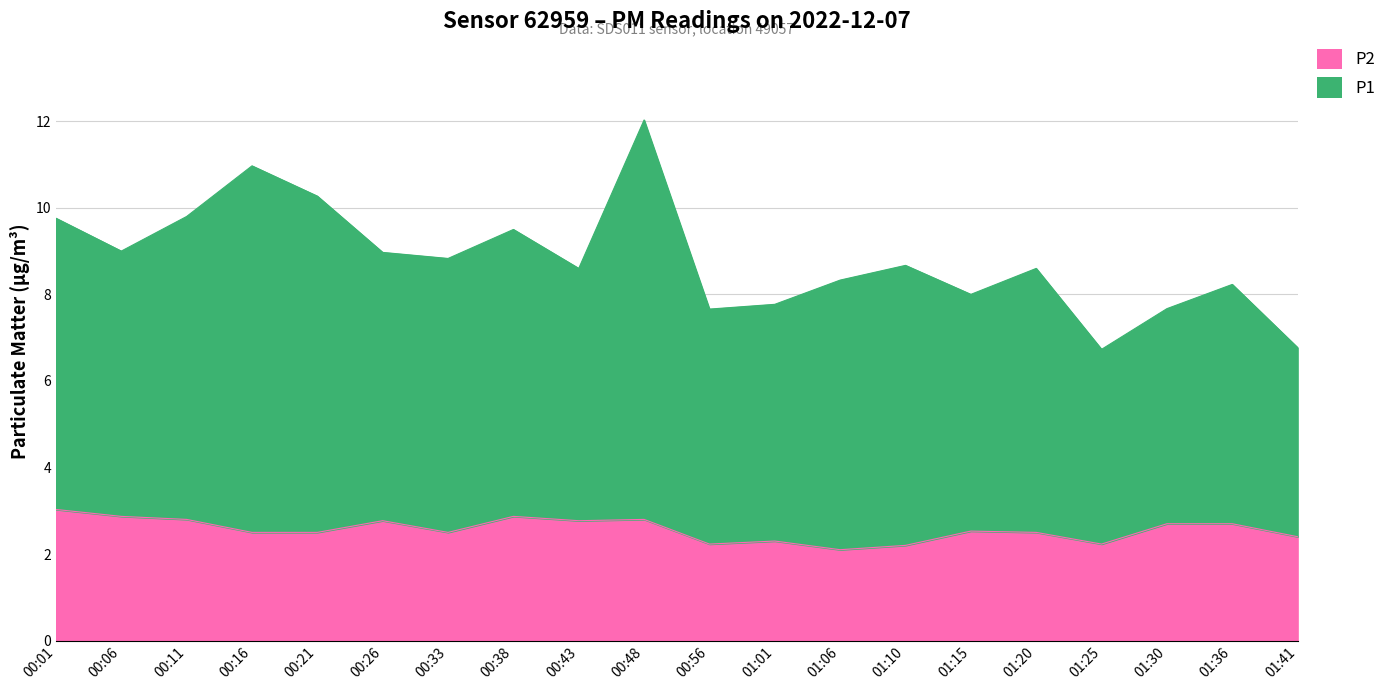

What is the average value of the P2 series?

2.6